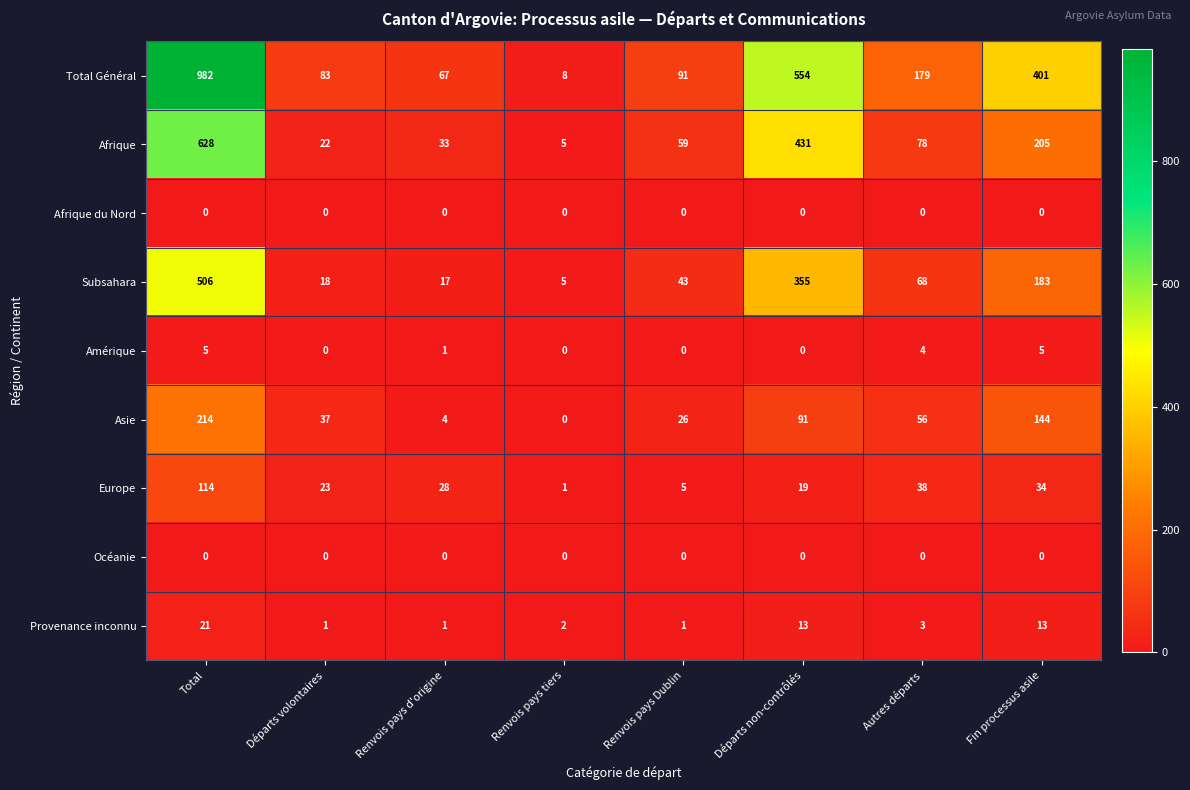

At how many categories does at least one series exceed 201?

3